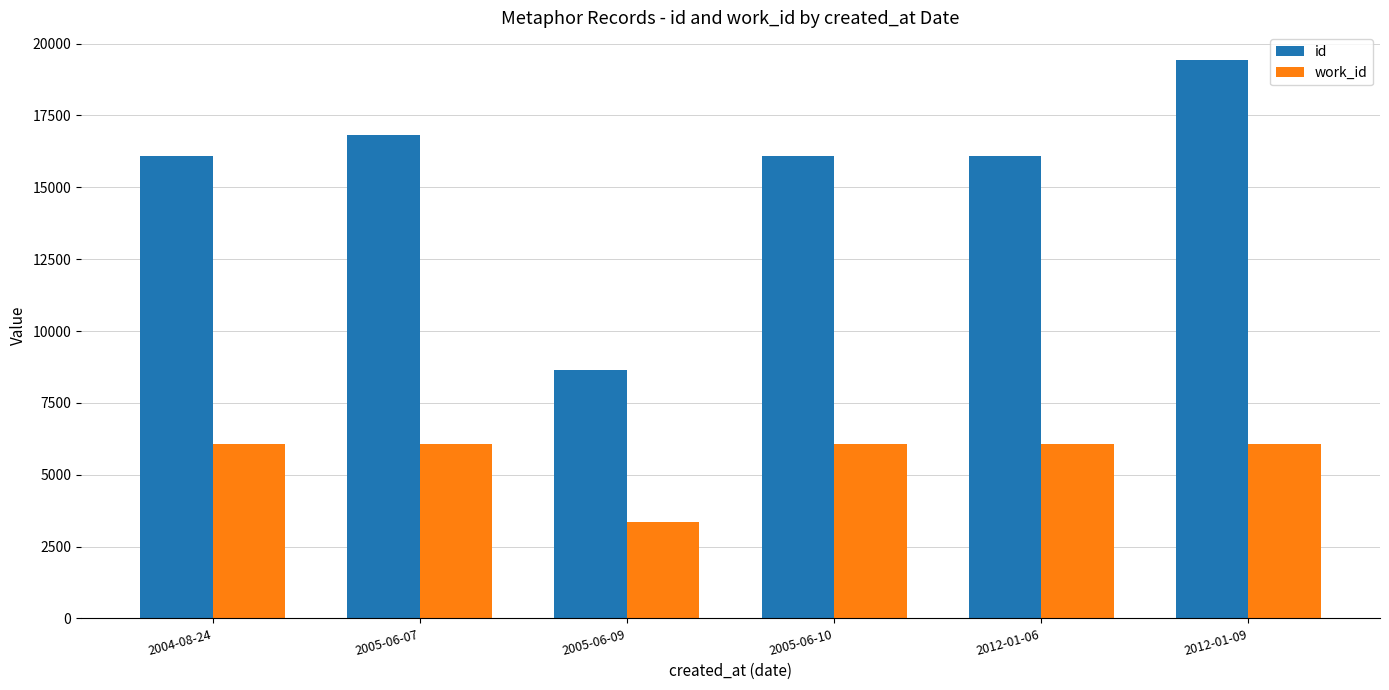

What is the sum of all work_id values?

33751